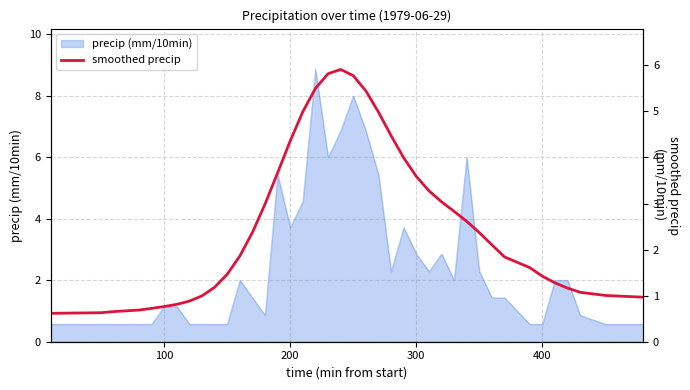

How many values exceed 2?

20